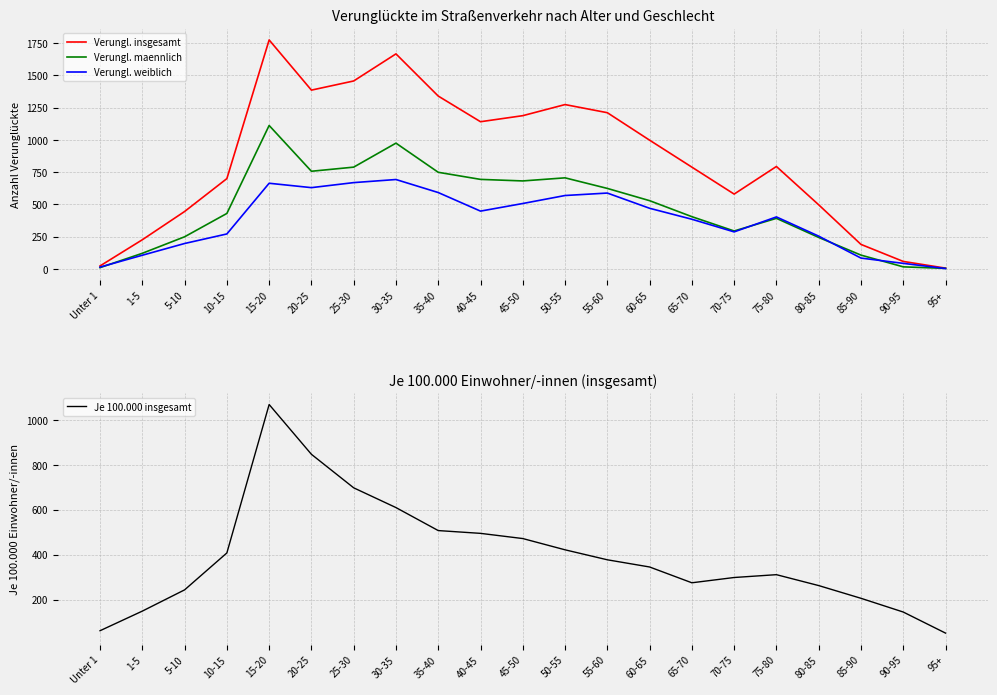

Count the number of data series in this chart.

4